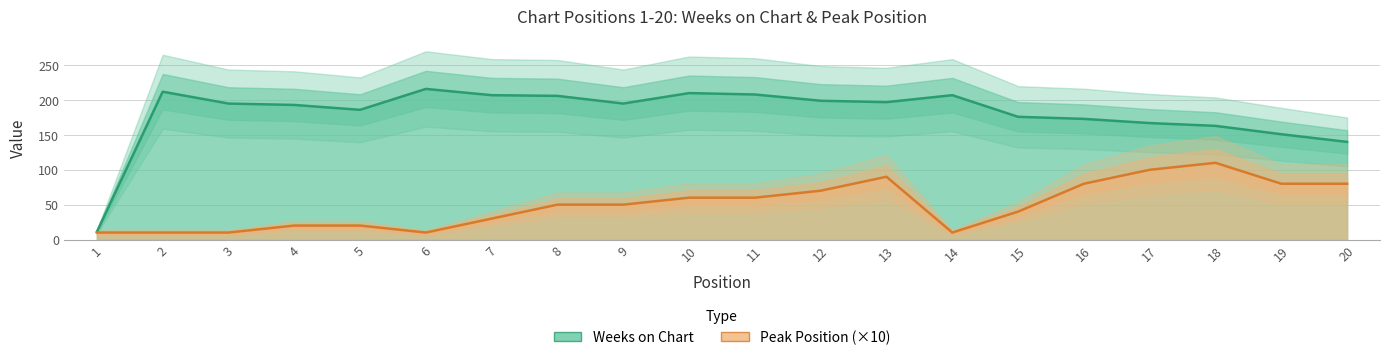

What is the difference between the maximum and minimum values in the Weeks on Chart series?

205